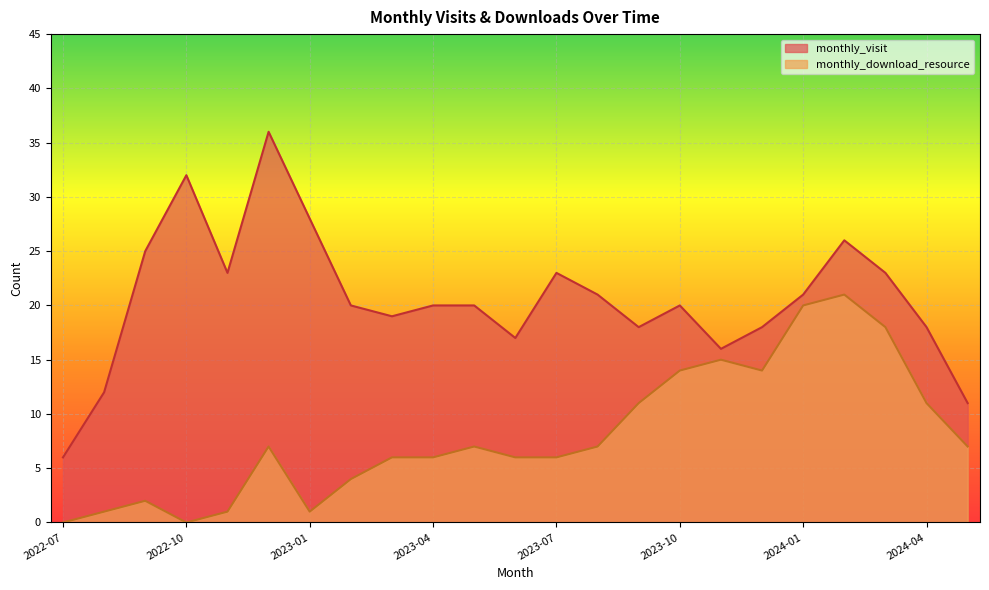

Count the number of data series in this chart.

2